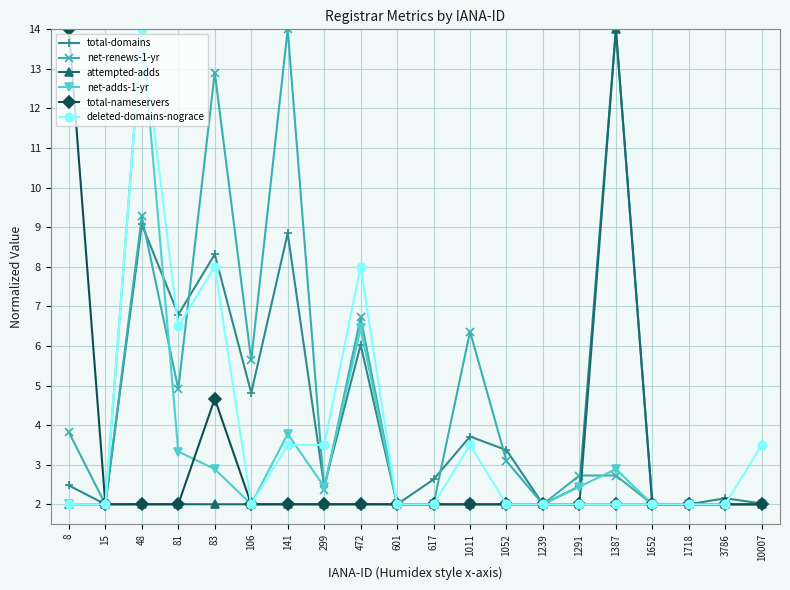

Is it true that total-nameservers equals 4.7 at 83?

True